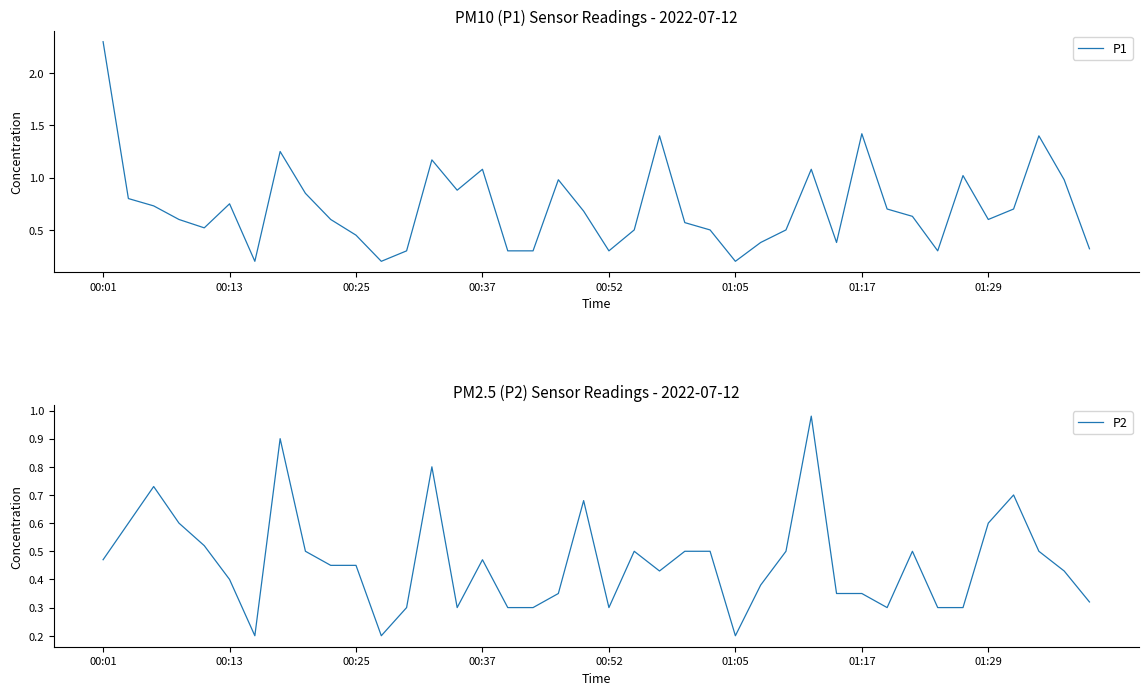

Is it true that P1 equals 1.4 at 37?

True